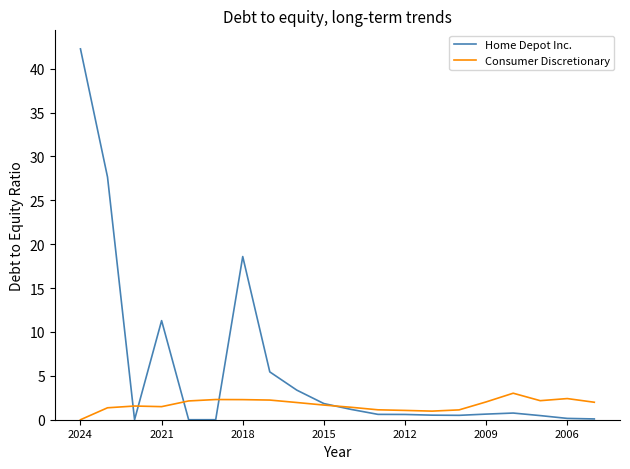

How many lines are shown in the chart?

2